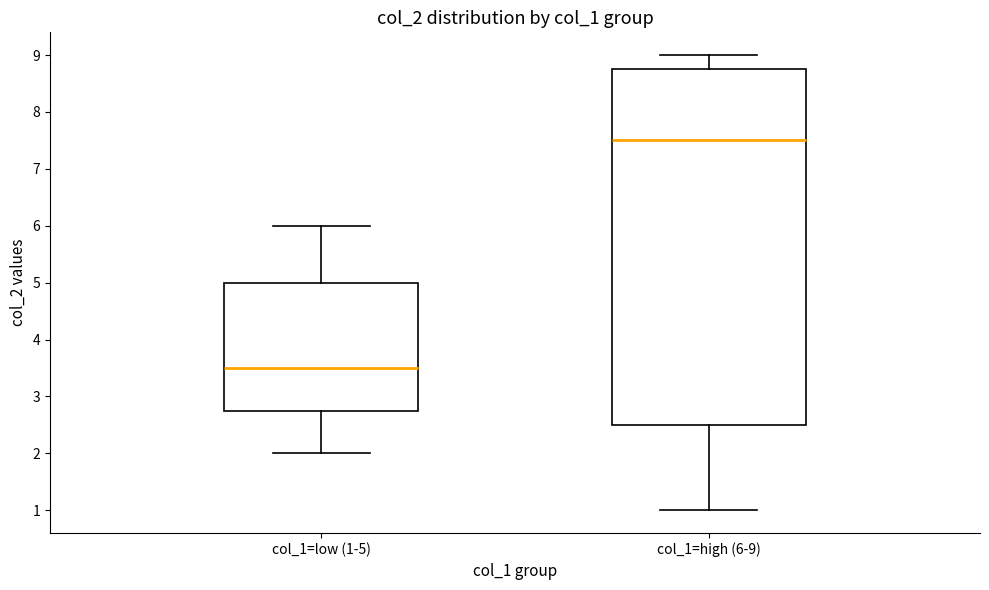

Where is the lower edge of the box for col_1=high (6-9) on the y-axis? The values are not printed on the chart, so give them approximately, as read against the axis.

2.5